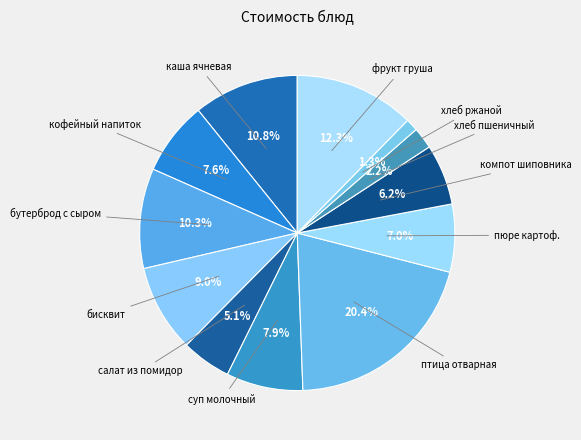

Count the number of slices in the pie.

12